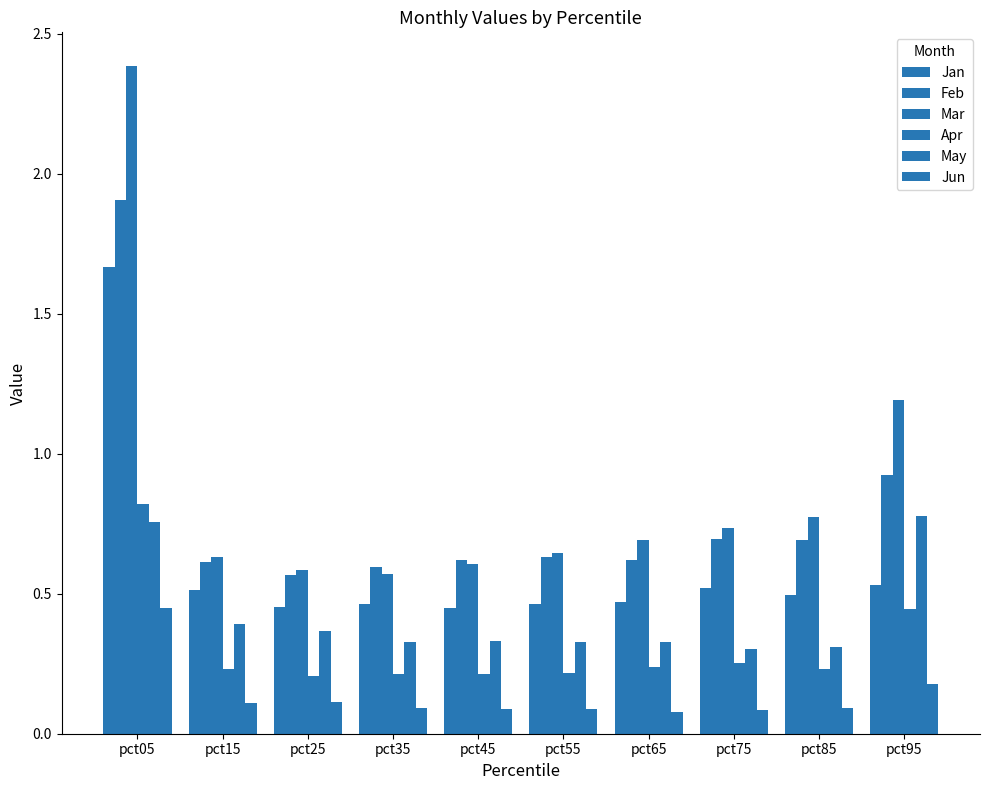

Count the number of categories in the chart.

10